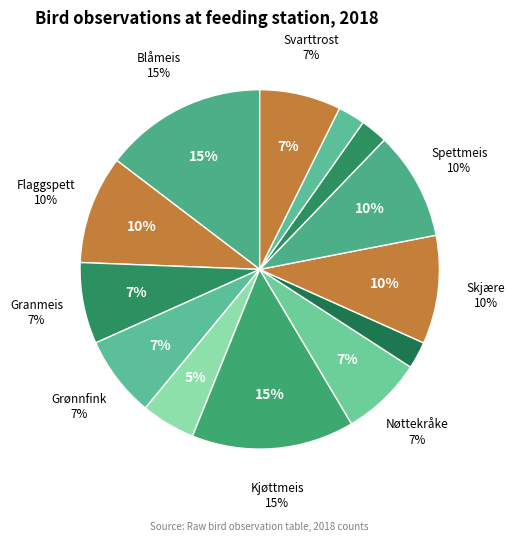

Combined, what portion of the pie is Stjertmeis and Kjøttmeis?

17.1%